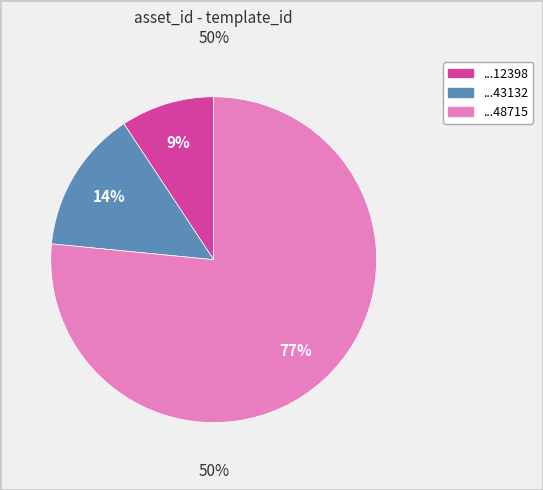

What percentage do 1099523443132 and 1099520412398 together represent?

23.5%